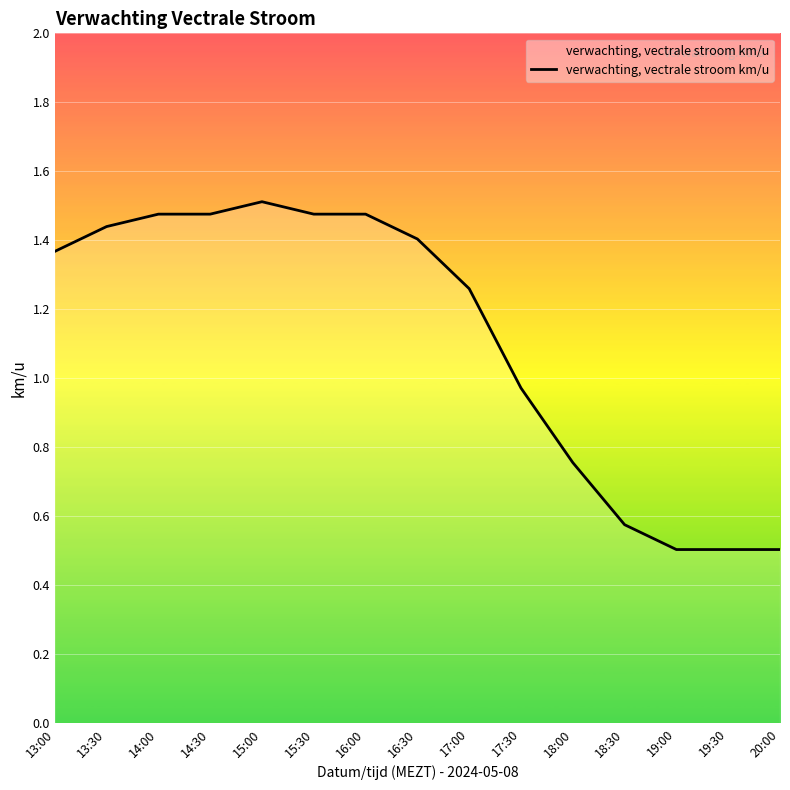

How many series are shown in this chart?

1